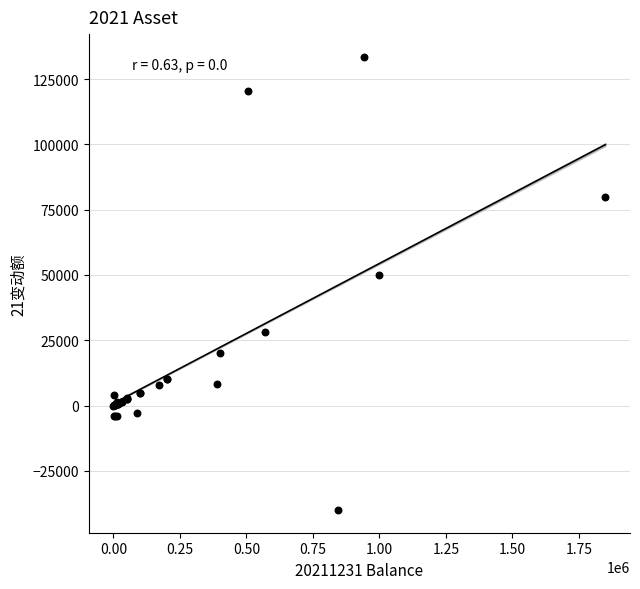

What Y value in the scatter plot is closest to 46768?

50000.0